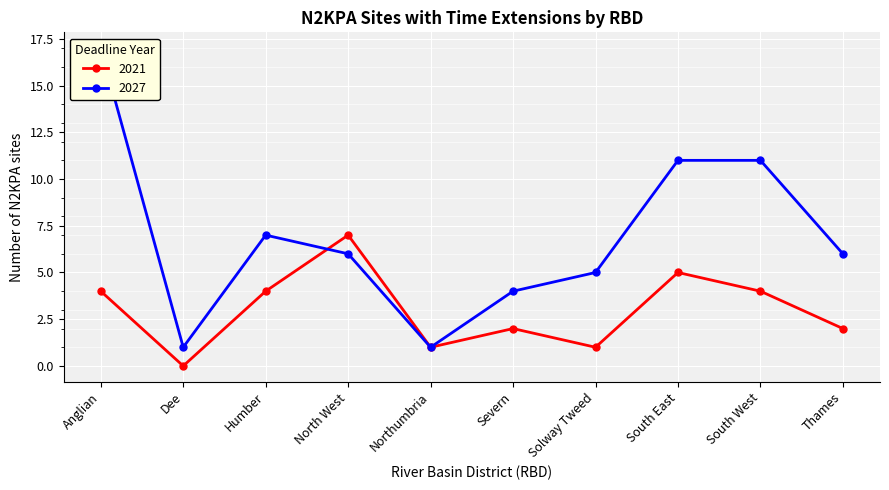

How many interior local valleys does the 2021 series have?

3